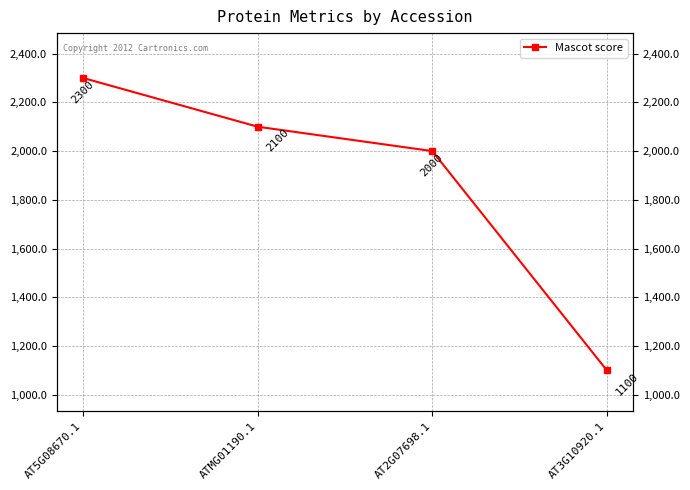

What is the change in value from AT5G08670.1 to AT2G07698.1?

-300